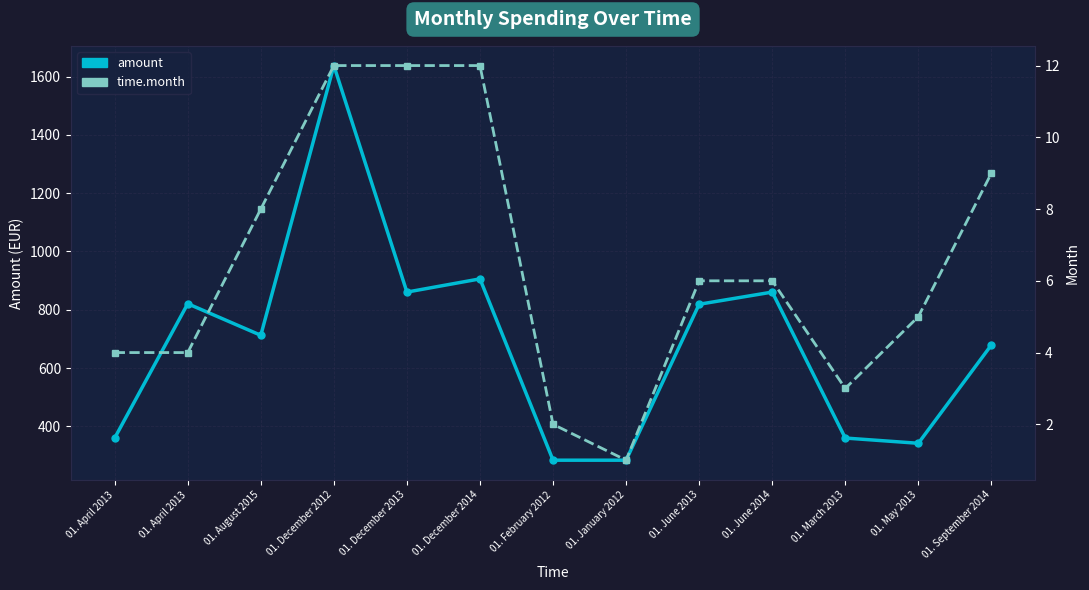

Count the number of data series in this chart.

2